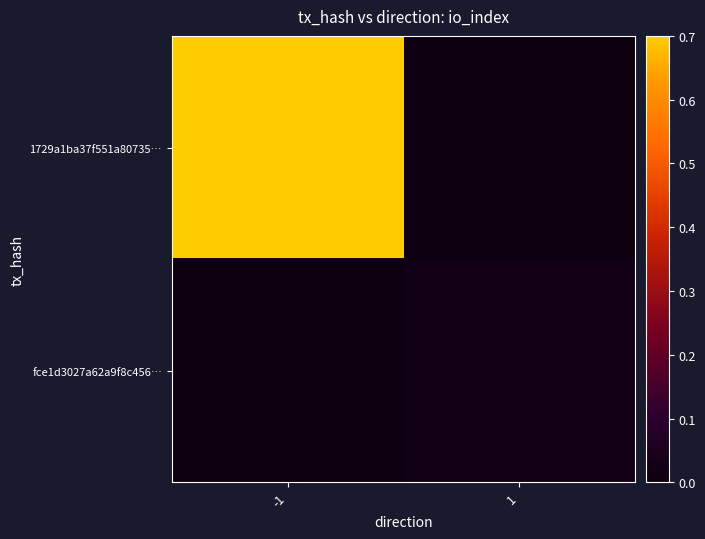

What is the spread (max minus min) of values at -1?

0.7